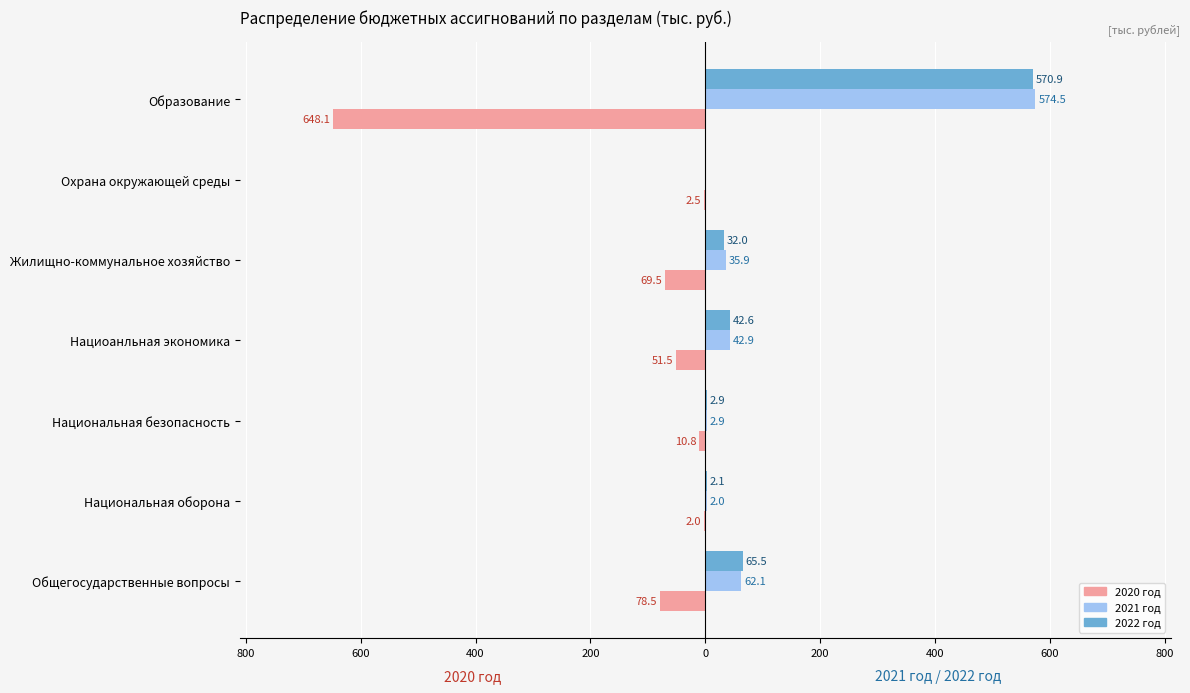

What are all the series names shown in the legend?

2020 год, 2021 год, 2022 год